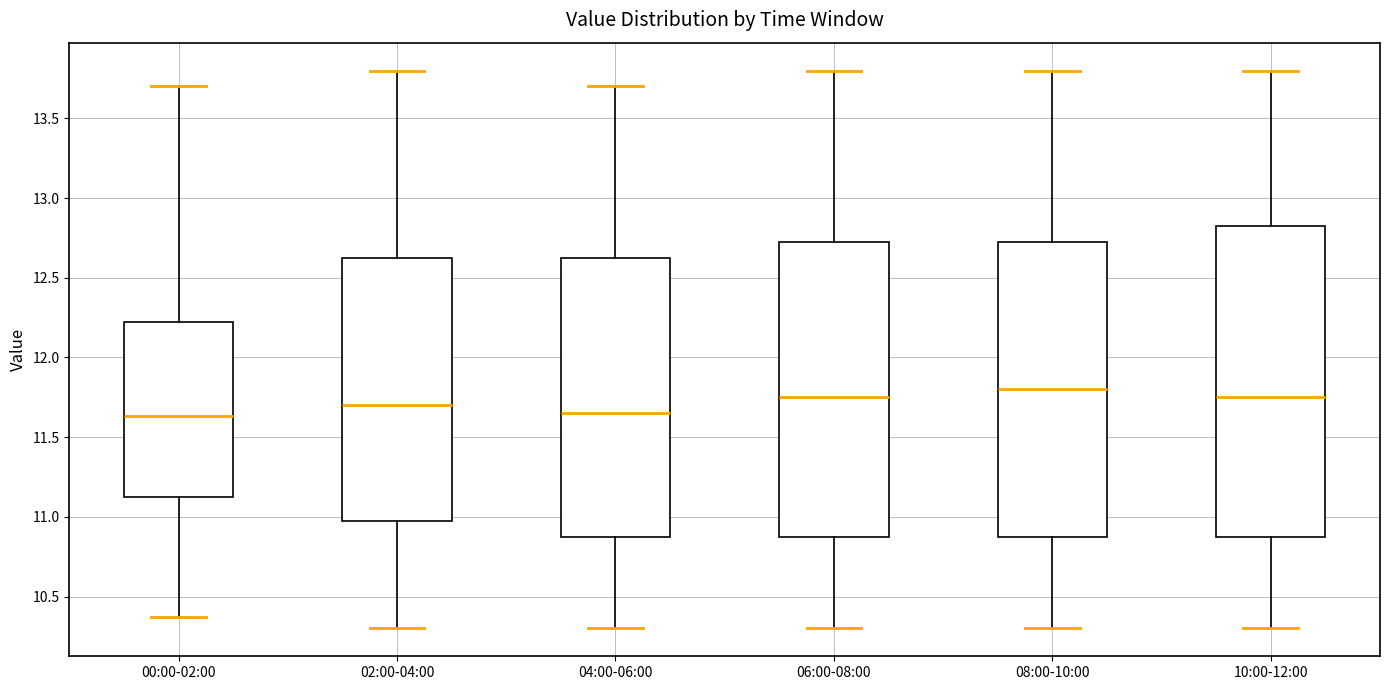

Which box is the tallest, from its lower edge to its upper edge?

10:00-12:00